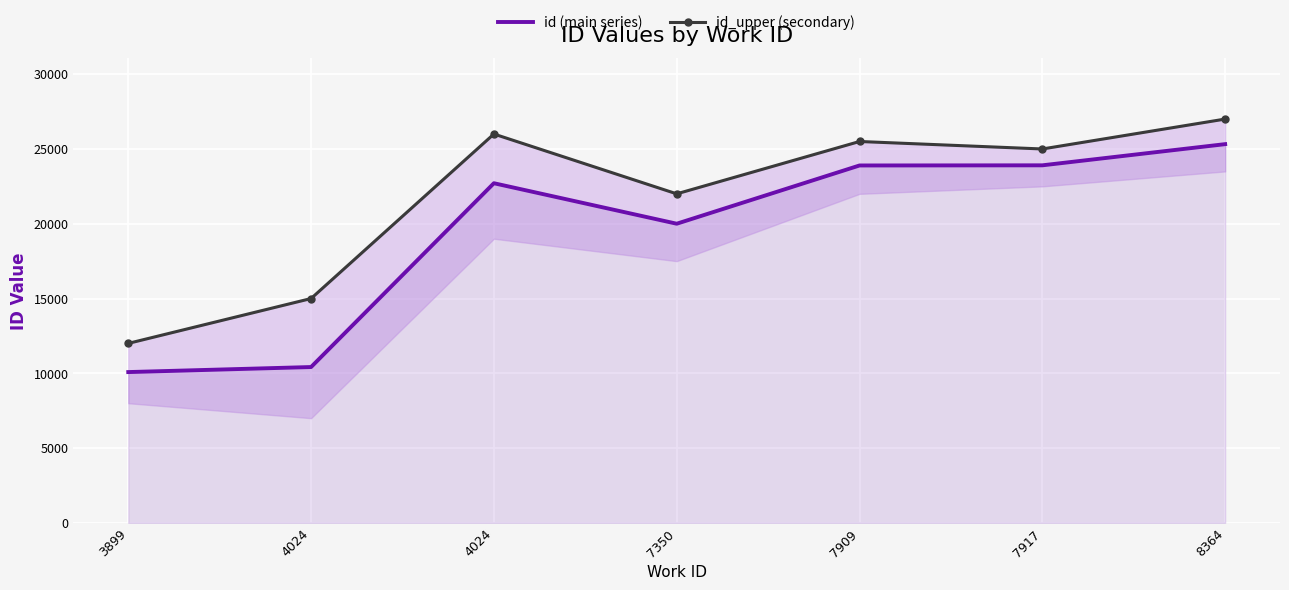

The value of id (main series) at 7917 is 36869. True or false?

False